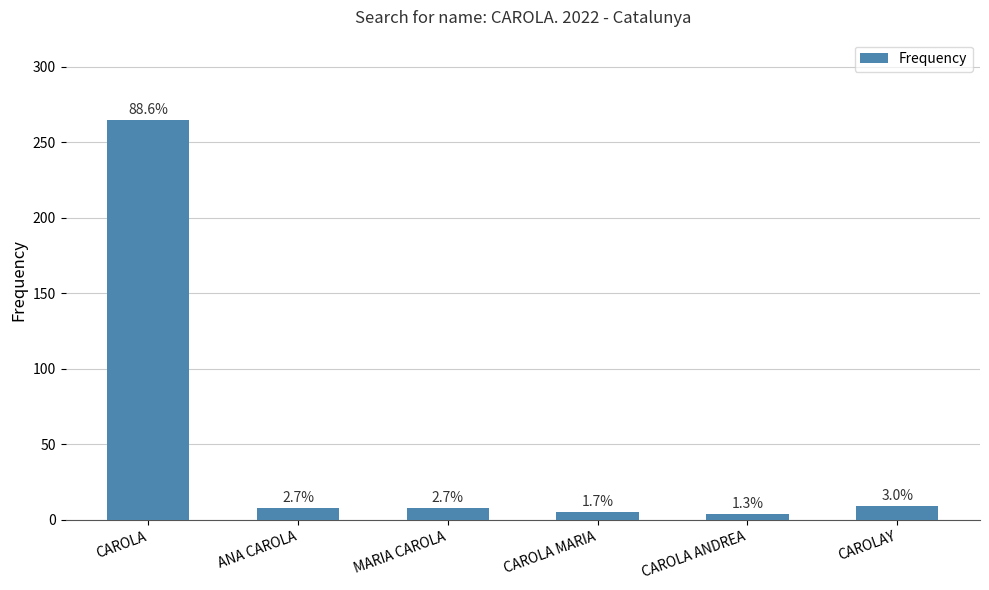

Are the bars horizontal?

No